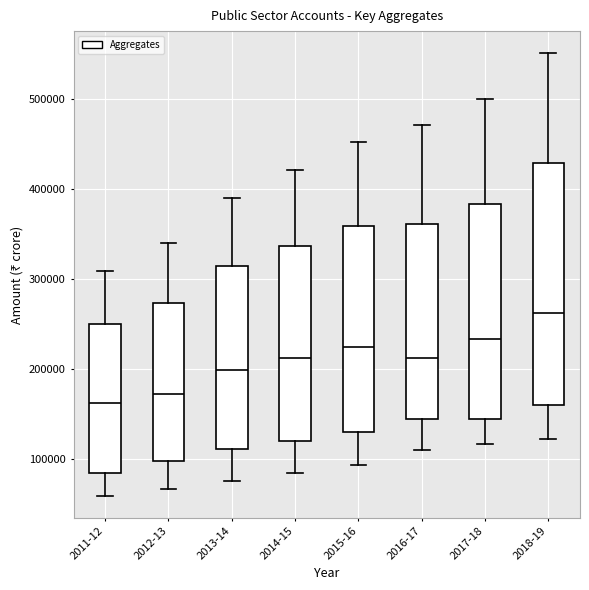

Reading left to right, transcribe this box plot: for each box, give where its median line is, the range the box spans, and where its two whiskers end, as read against the y-axis. The values are not printed on the chart, so give them approximately, as read against the axis.

2011-12: median 160000, box 80000 to 250000, whiskers 60000 to 310000
2012-13: median 170000, box 100000 to 270000, whiskers 70000 to 340000
2013-14: median 200000, box 110000 to 310000, whiskers 80000 to 390000
2014-15: median 210000, box 120000 to 340000, whiskers 80000 to 420000
2015-16: median 220000, box 130000 to 360000, whiskers 90000 to 450000
2016-17: median 210000, box 140000 to 360000, whiskers 110000 to 470000
2017-18: median 230000, box 140000 to 380000, whiskers 120000 to 500000
2018-19: median 260000, box 160000 to 430000, whiskers 120000 to 550000